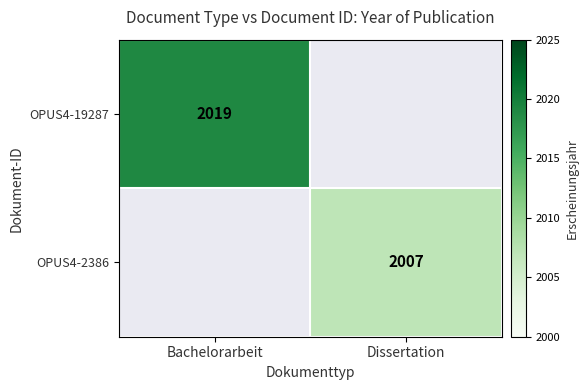

True or false: OPUS4-19287 has a value of 2792.7 at Bachelorarbeit.

False